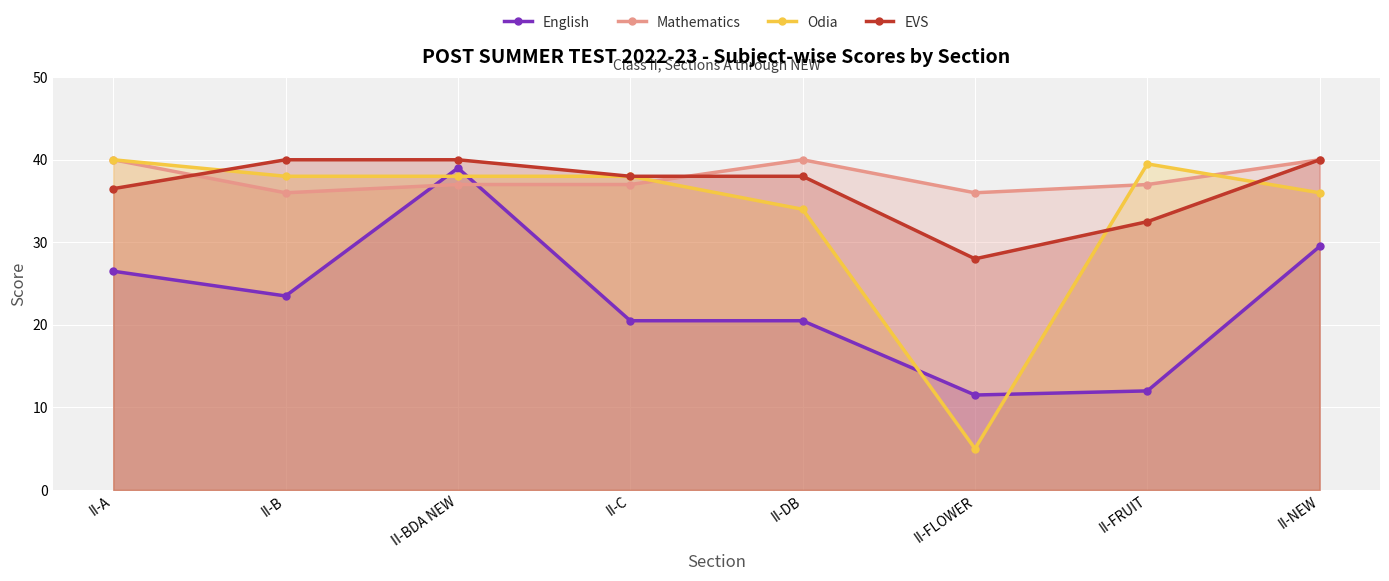

Reading right to left, transcribe all the data shown in this chart.

English: II-NEW=29.5	II-FRUIT=12.0	II-FLOWER=11.5	II-DB=20.5	II-C=20.5	II-BDA NEW=39.0	II-B=23.5	II-A=26.5
Mathematics: II-NEW=40.0	II-FRUIT=37.0	II-FLOWER=36.0	II-DB=40.0	II-C=37.0	II-BDA NEW=37.0	II-B=36.0	II-A=40.0
Odia: II-NEW=36.0	II-FRUIT=39.5	II-FLOWER=5.0	II-DB=34.0	II-C=38.0	II-BDA NEW=38.0	II-B=38.0	II-A=40.0
EVS: II-NEW=40.0	II-FRUIT=32.5	II-FLOWER=28.0	II-DB=38.0	II-C=38.0	II-BDA NEW=40.0	II-B=40.0	II-A=36.5